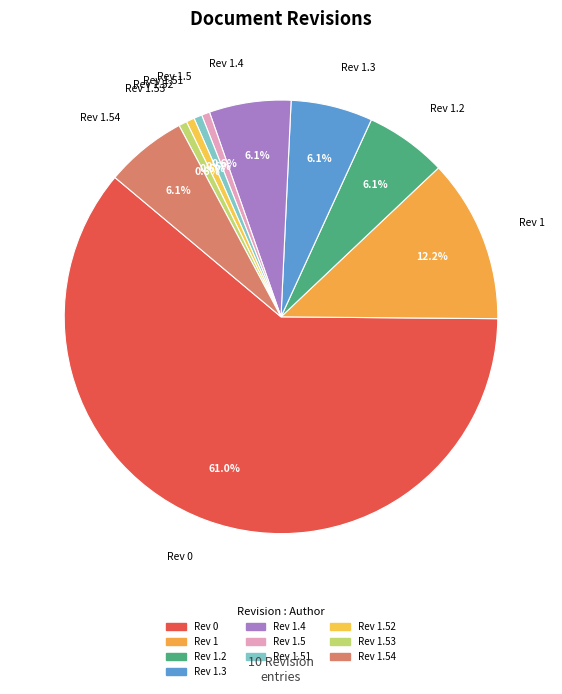

Which category accounts for the majority?

Rev 0